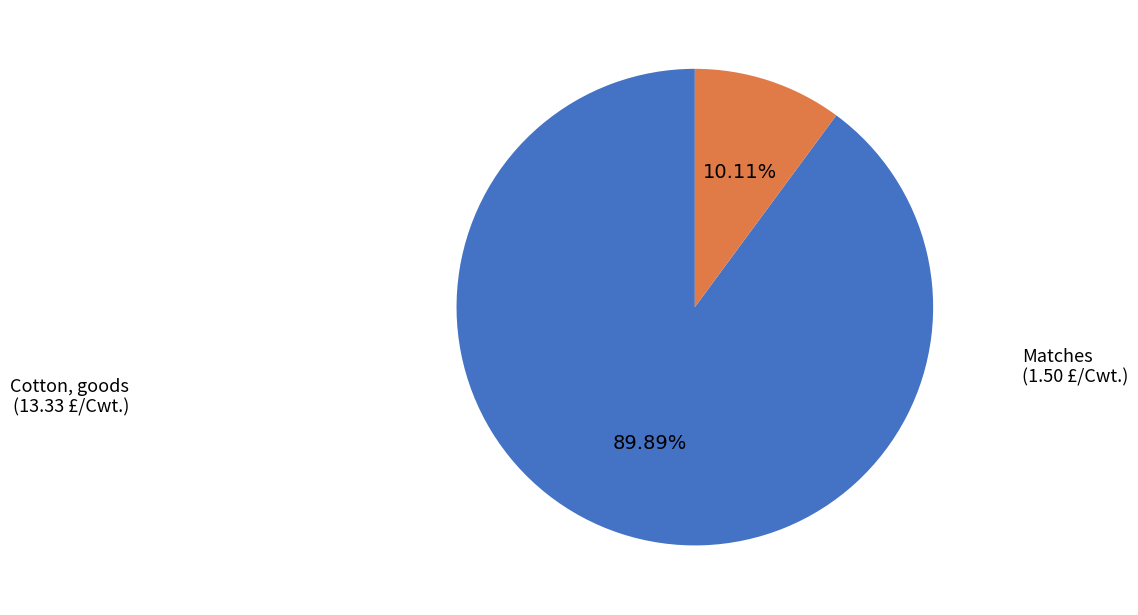

Is there a majority slice in this chart?

Yes